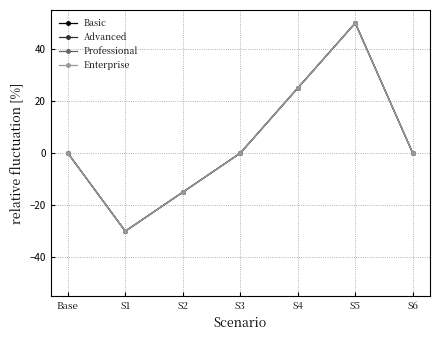

Rank the series at S6 from highest to lowest value.

Basic, Advanced, Professional, Enterprise